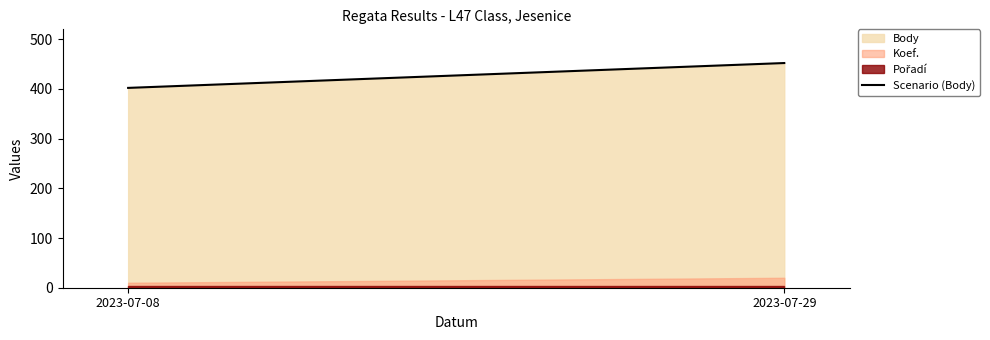

List the labels in order of value, smallest first.

2023-07-08, 2023-07-29